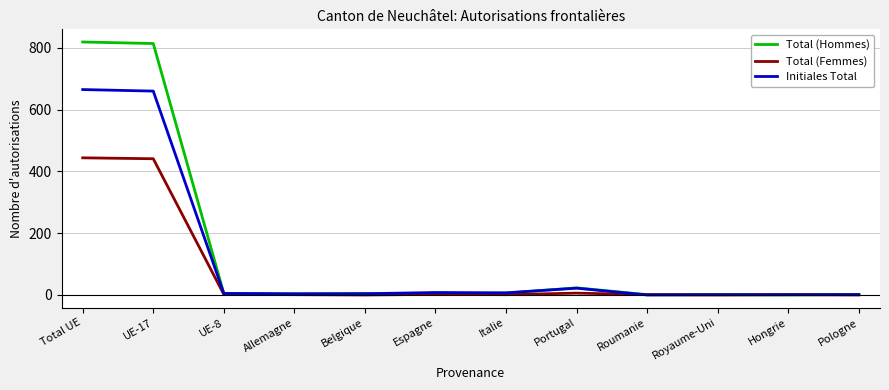

What is the total value across all series at Italie?

14